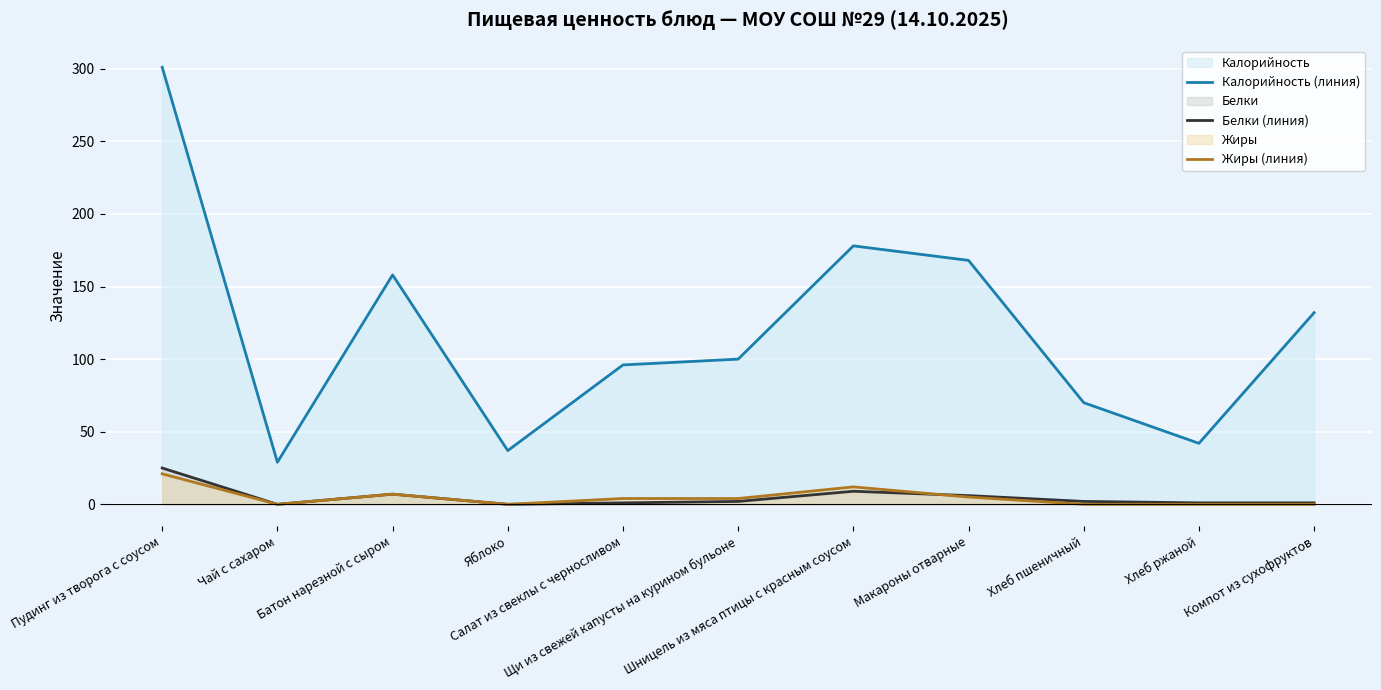

Reading left to right, what are all the values shown in this chart?

Калорийность (линия): 301	29	158	37	96	100	178	168	70	42	132
Белки (линия): 25	0	7	0	1	2	9	6	2	1	1
Жиры (линия): 21	0	7	0	4	4	12	5	0	0	0